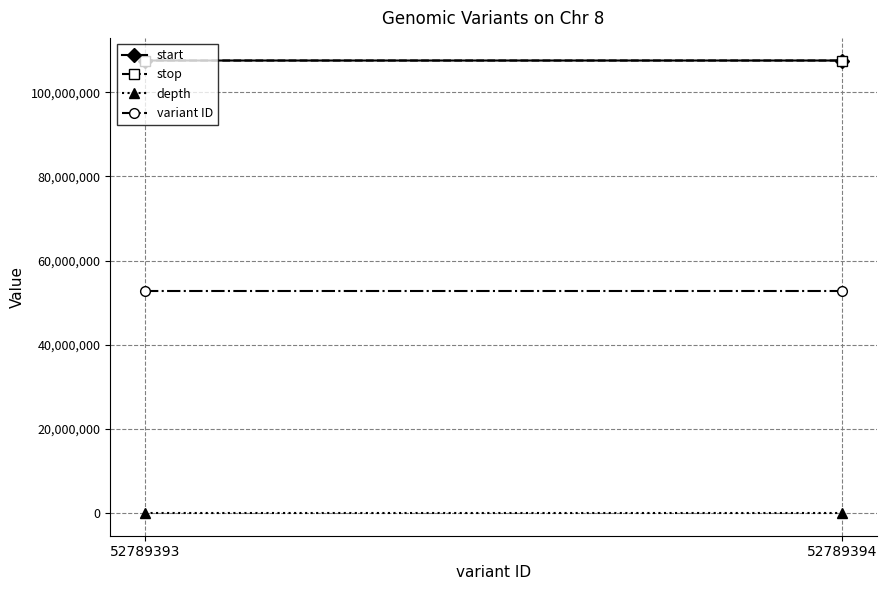

List the series in order of their peak value, highest first.

stop, start, variant ID, depth